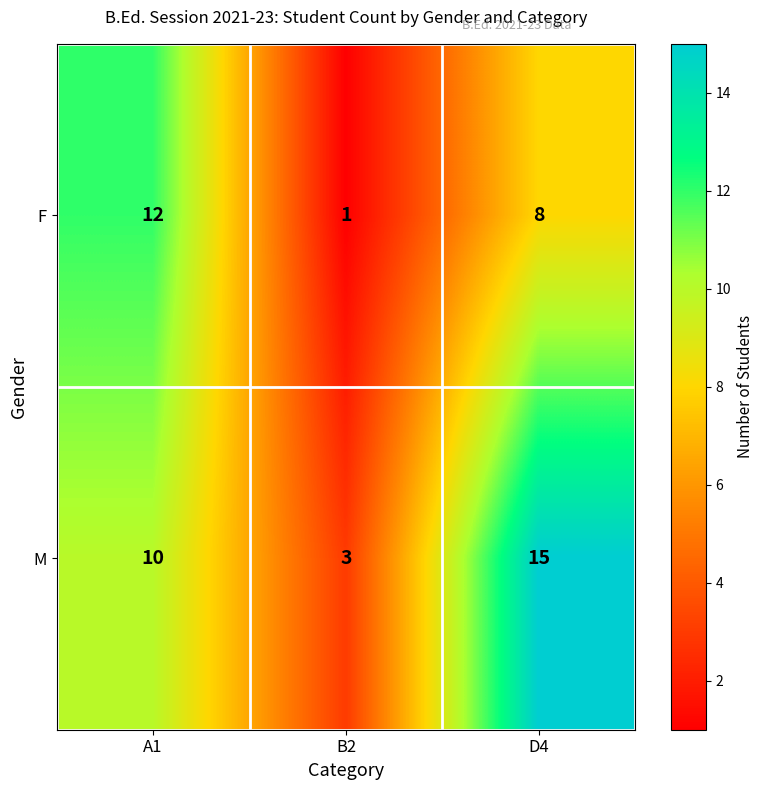

At which label is M closest to 9?

A1